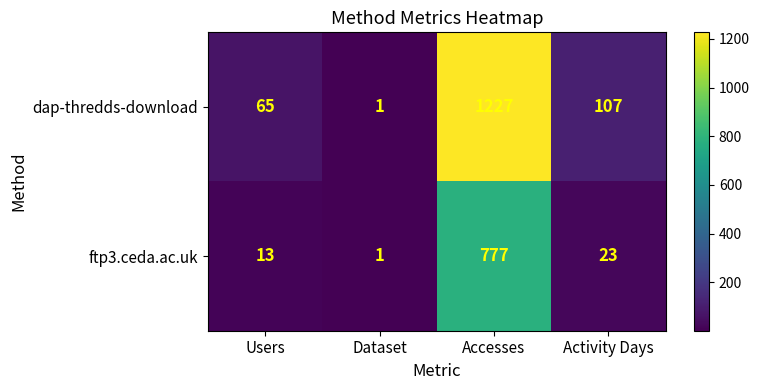

At how many categories does at least one series exceed 1098?

1